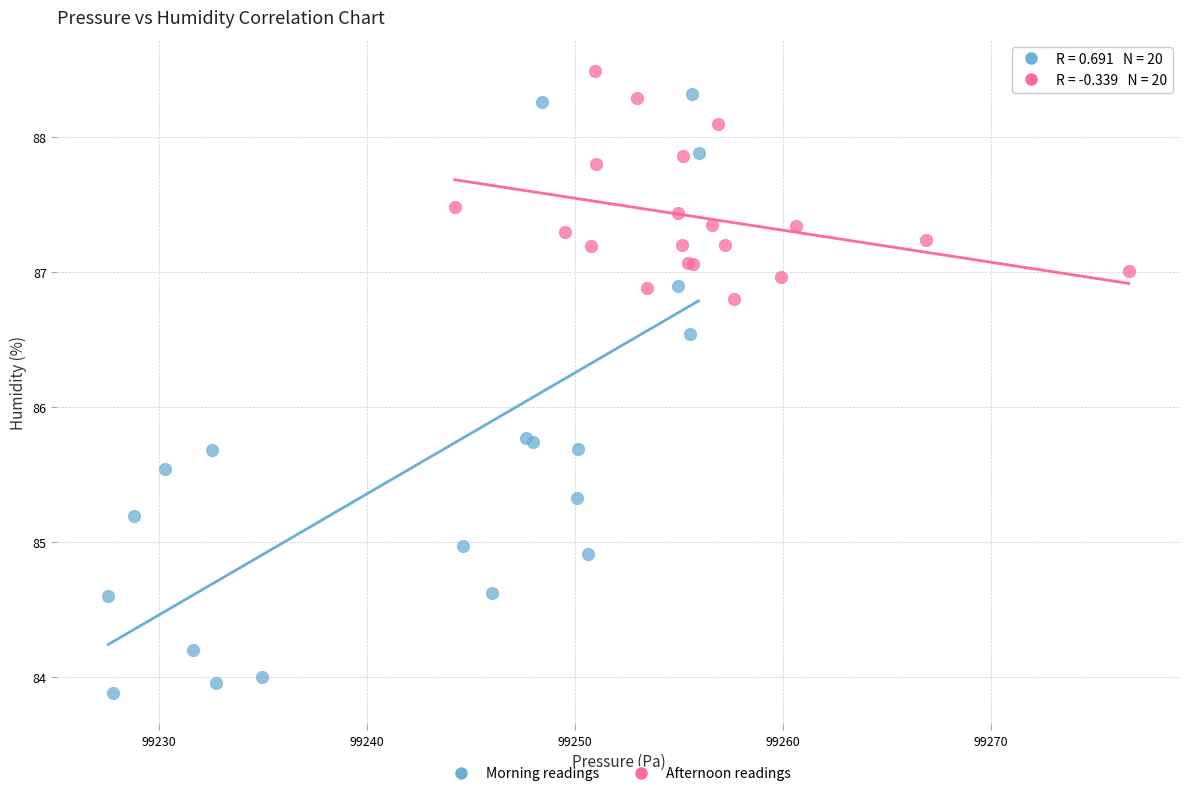

Which series has the widest spread of Y values?

Morning readings